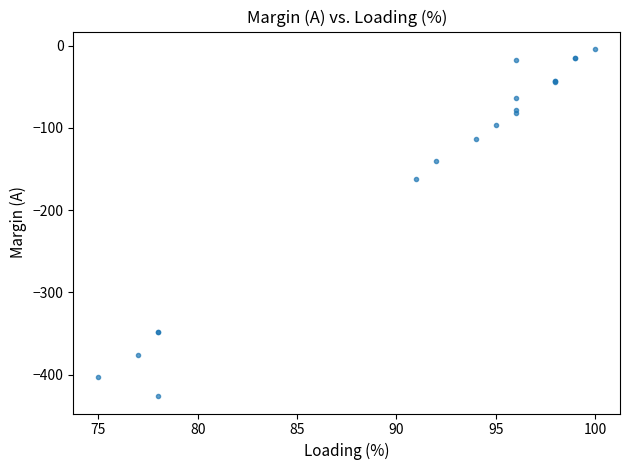

What Y value in the scatter plot is closest to -215?

-162